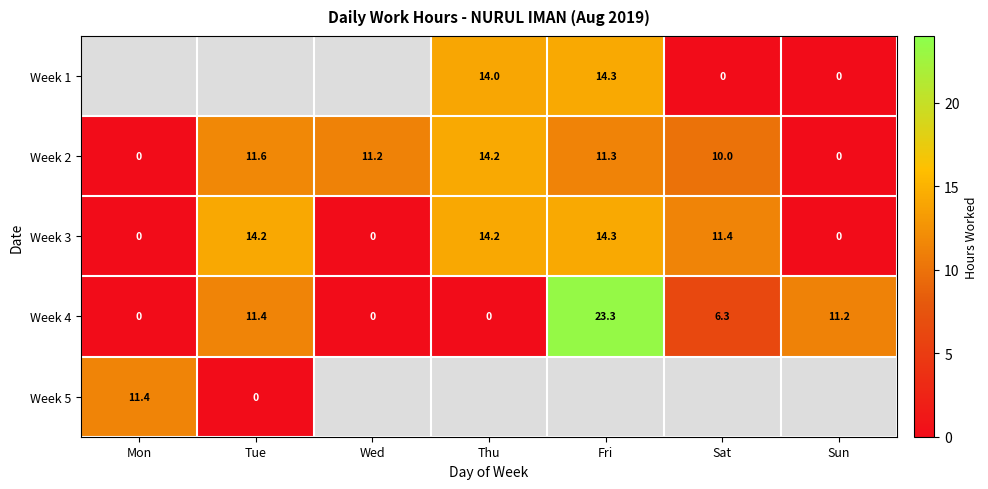

At which label is Week 4 closest to 11?

Sun